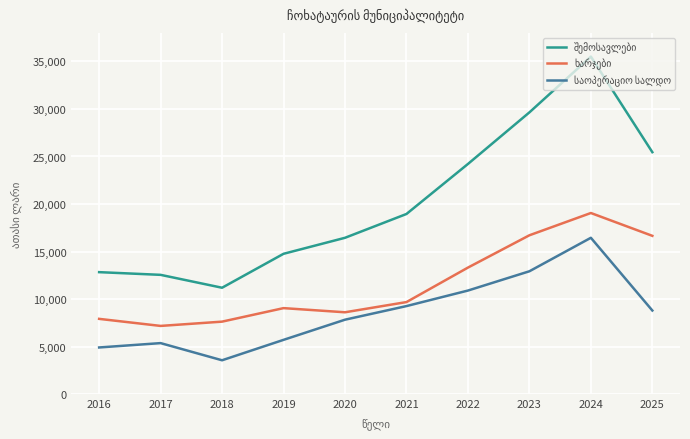

What is the greatest value displayed?

35504.1